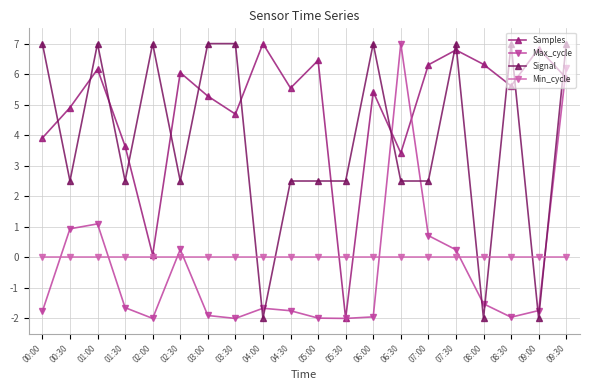

Rank the series by their maximum value, from highest to lowest.

Samples, Max_cycle, Signal, Min_cycle